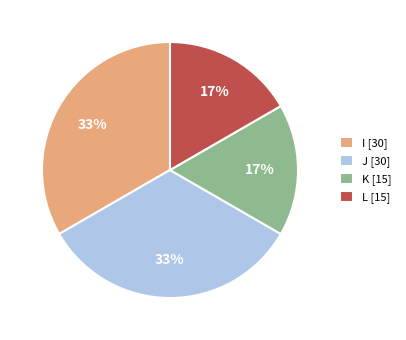

Does L account for over 50% of the chart?

No